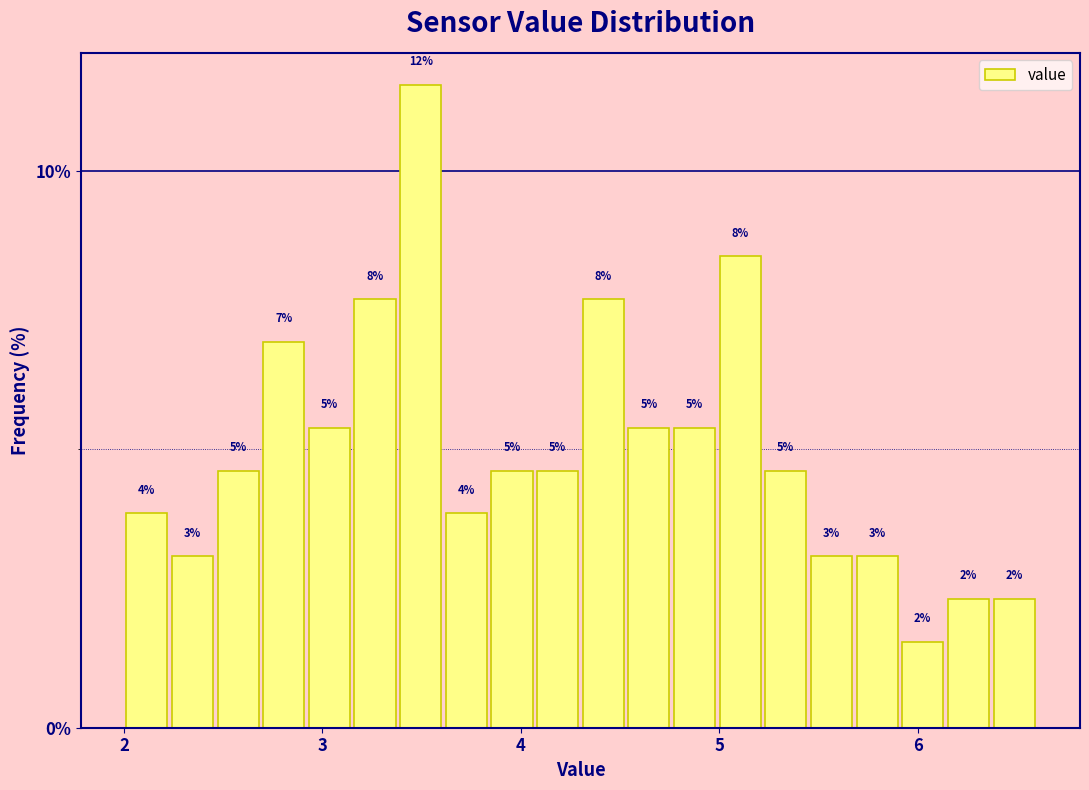

Read against the x-axis, roughly where is the centre of the tallest bar?

3.5